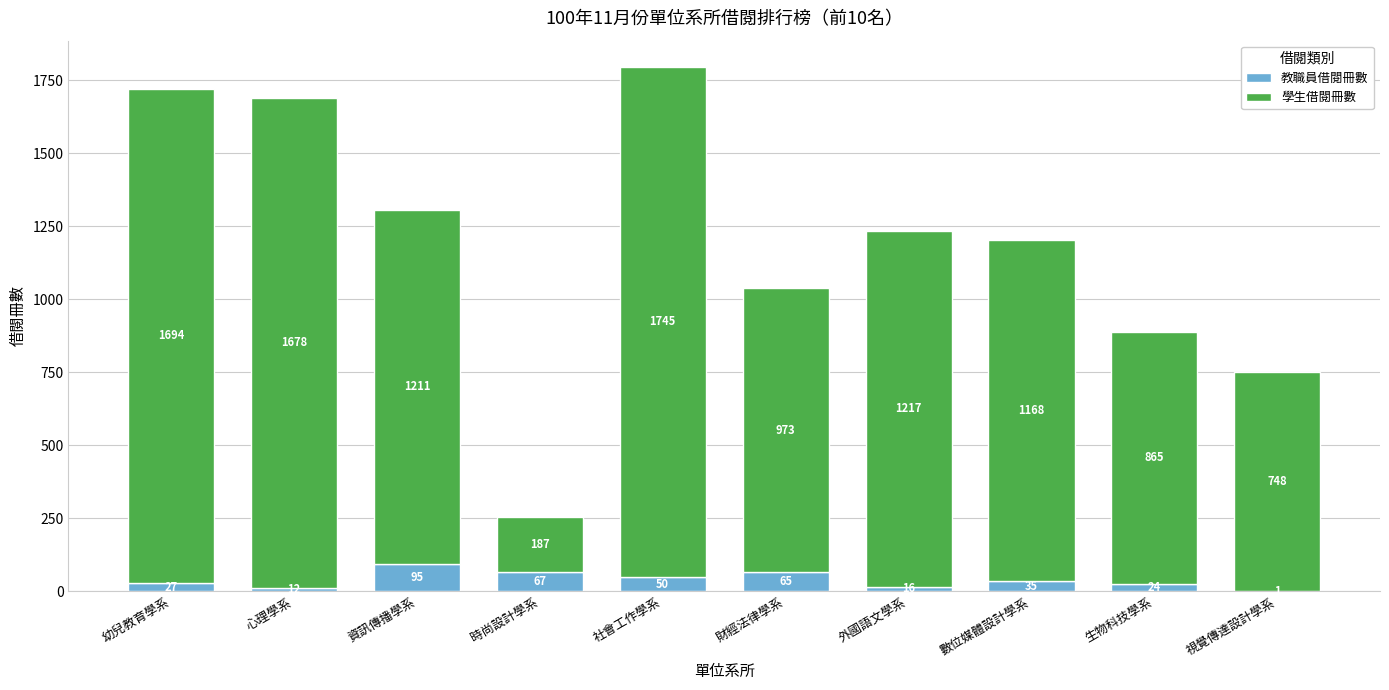

Count the number of categories in the chart.

10